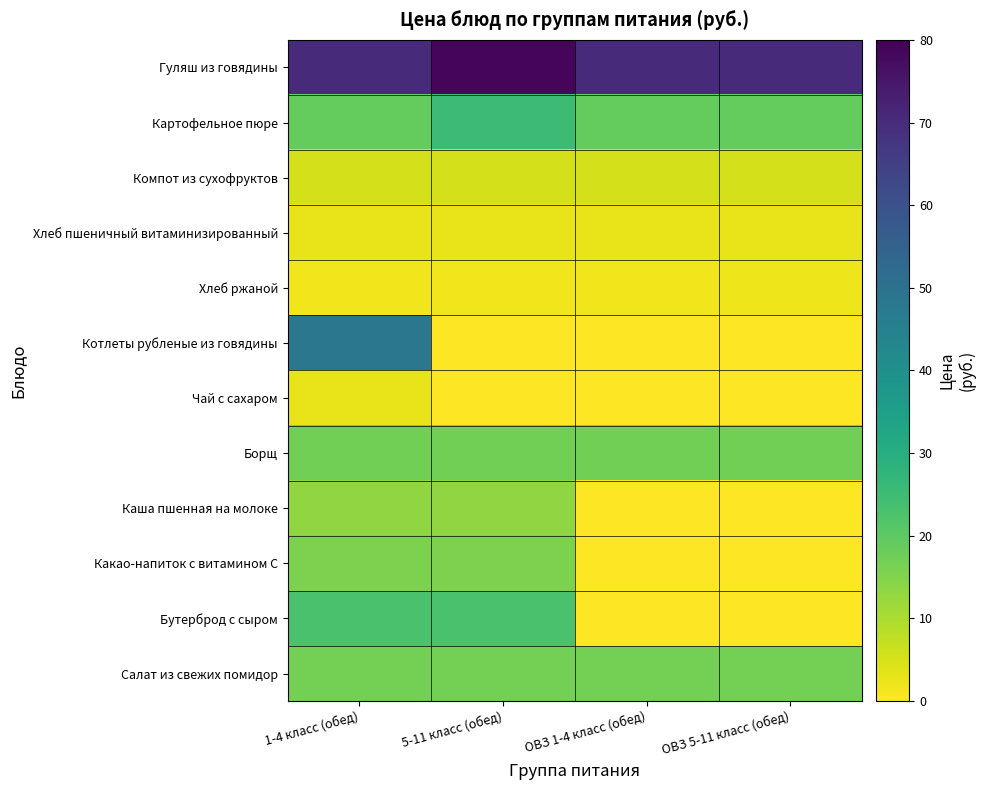

Count the number of data series in this chart.

12